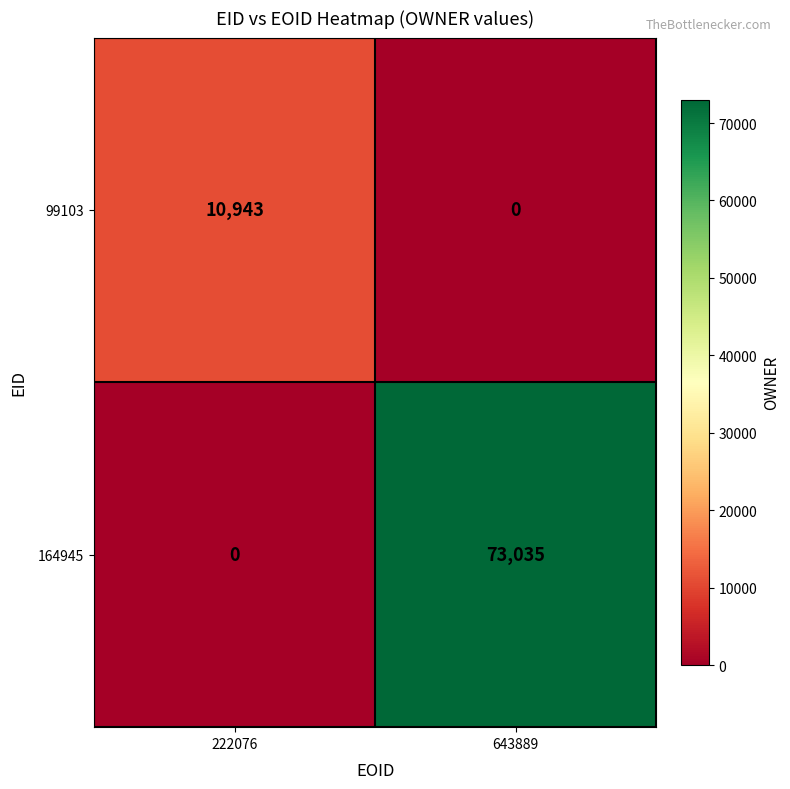

Which category has the highest value in the 99103 series?

222076